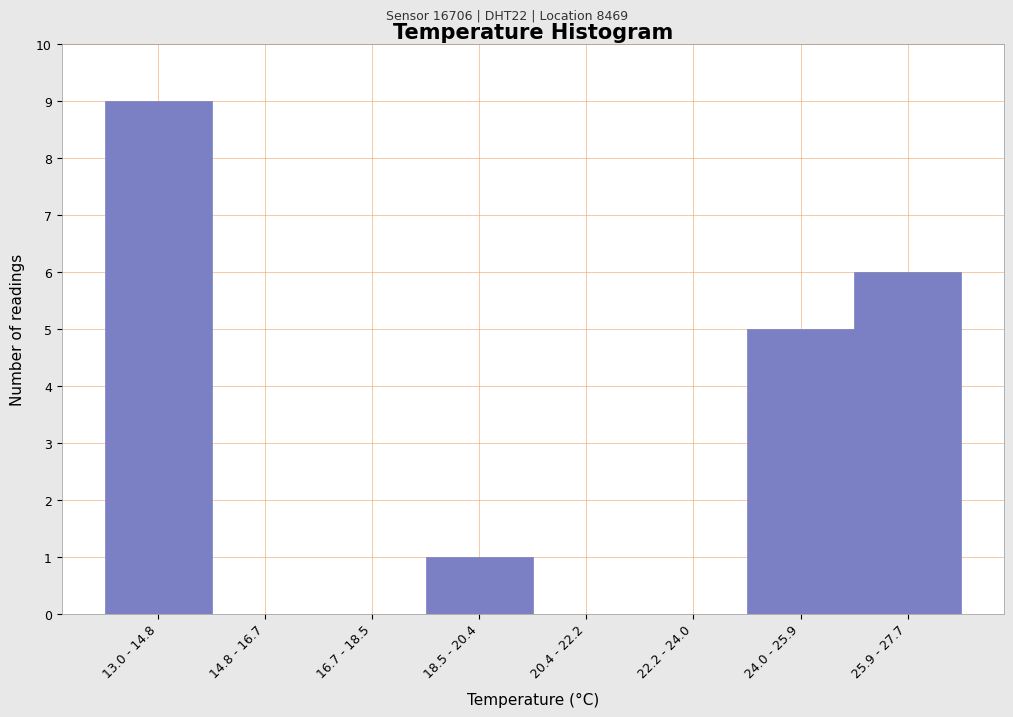

Reading right to left, transcribe all the data shown in this chart.

25.9 - 27.7=6	24.0 - 25.9=5	22.2 - 24.0=0	20.4 - 22.2=0	18.5 - 20.4=1	16.7 - 18.5=0	14.8 - 16.7=0	13.0 - 14.8=9